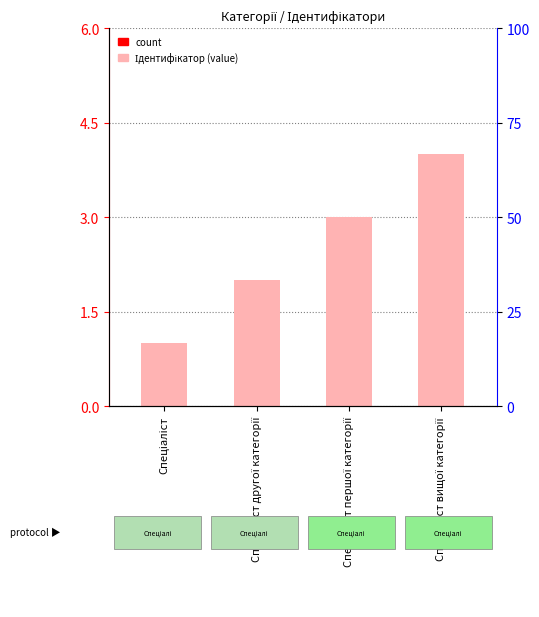

Reading left to right, list all the values displayed in this chart.

1	2	3	4